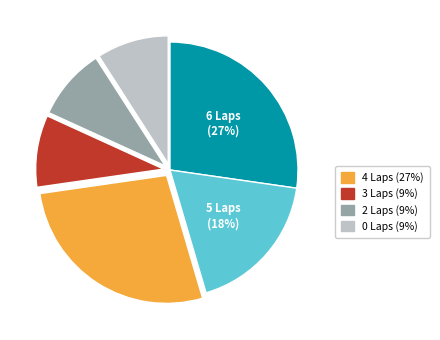

Is there a majority slice in this chart?

No